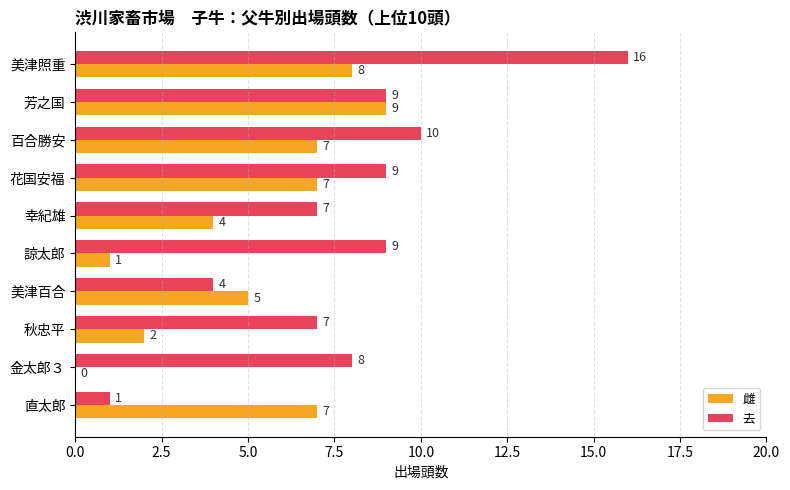

Which series changed the most between 百合勝安 and 花国安福?

去